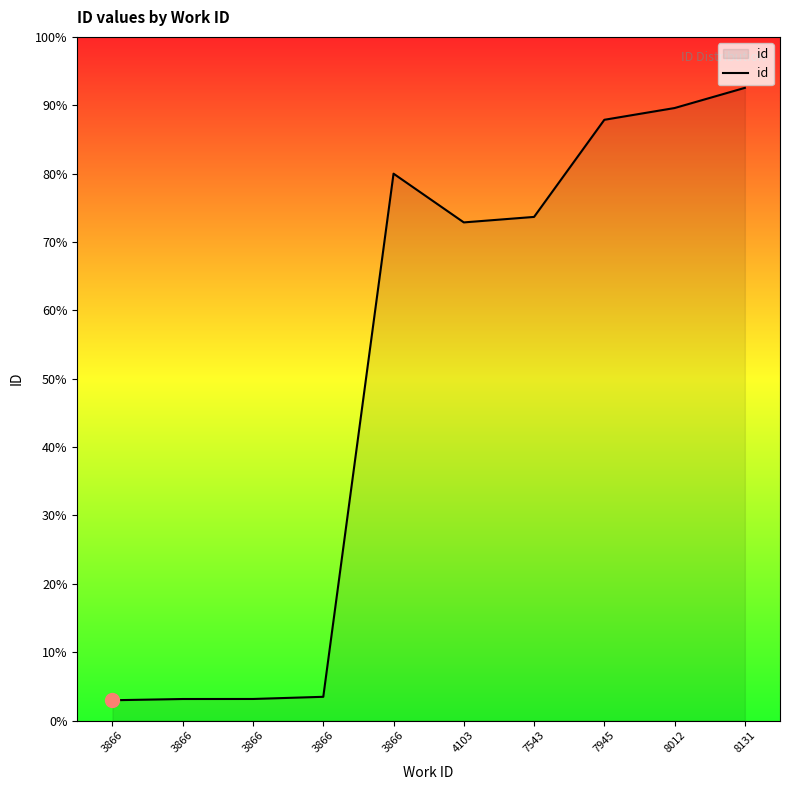

Does the chart display data point markers on the line(s)?

No